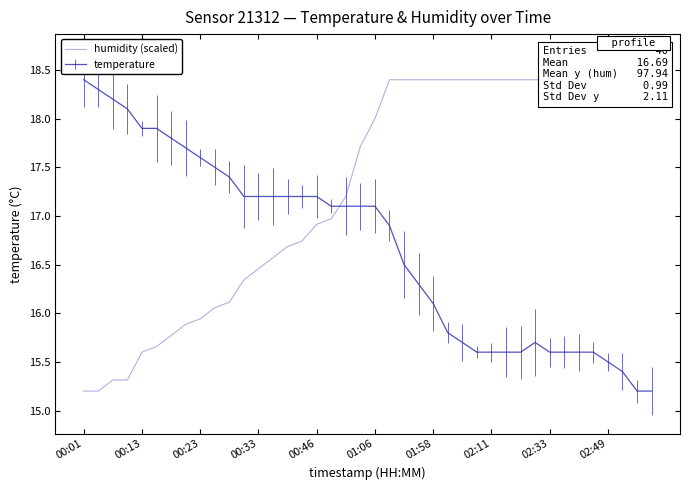

At which label does temperature reach its peak?

00:01